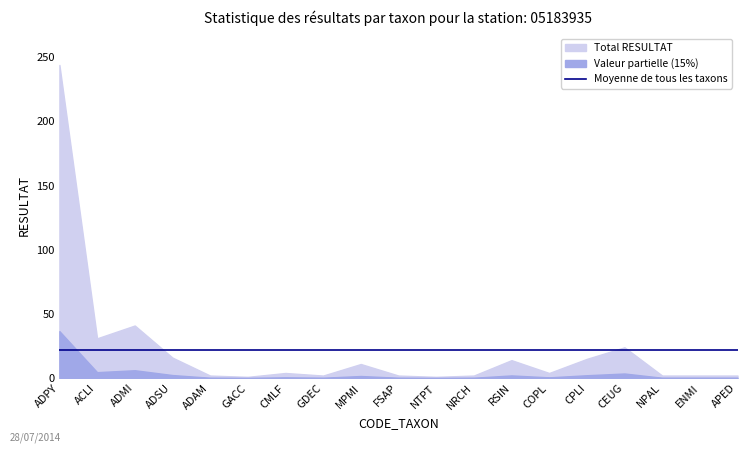

Approximately how many times larger is the value at ADMI compared to ACLI?

1.3